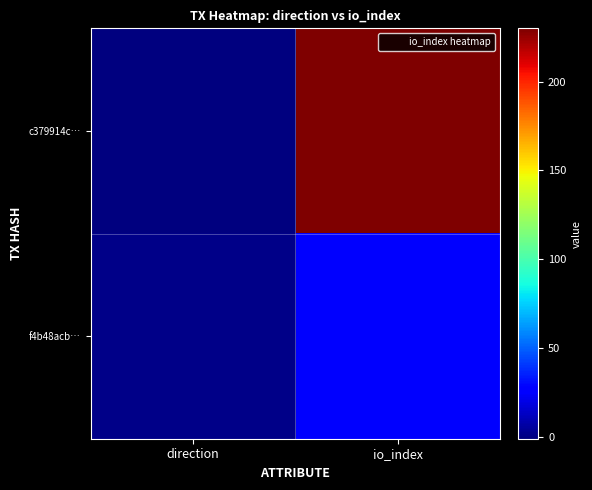

List the series in order of their peak value, lowest first.

f4b48acb…, c379914c…